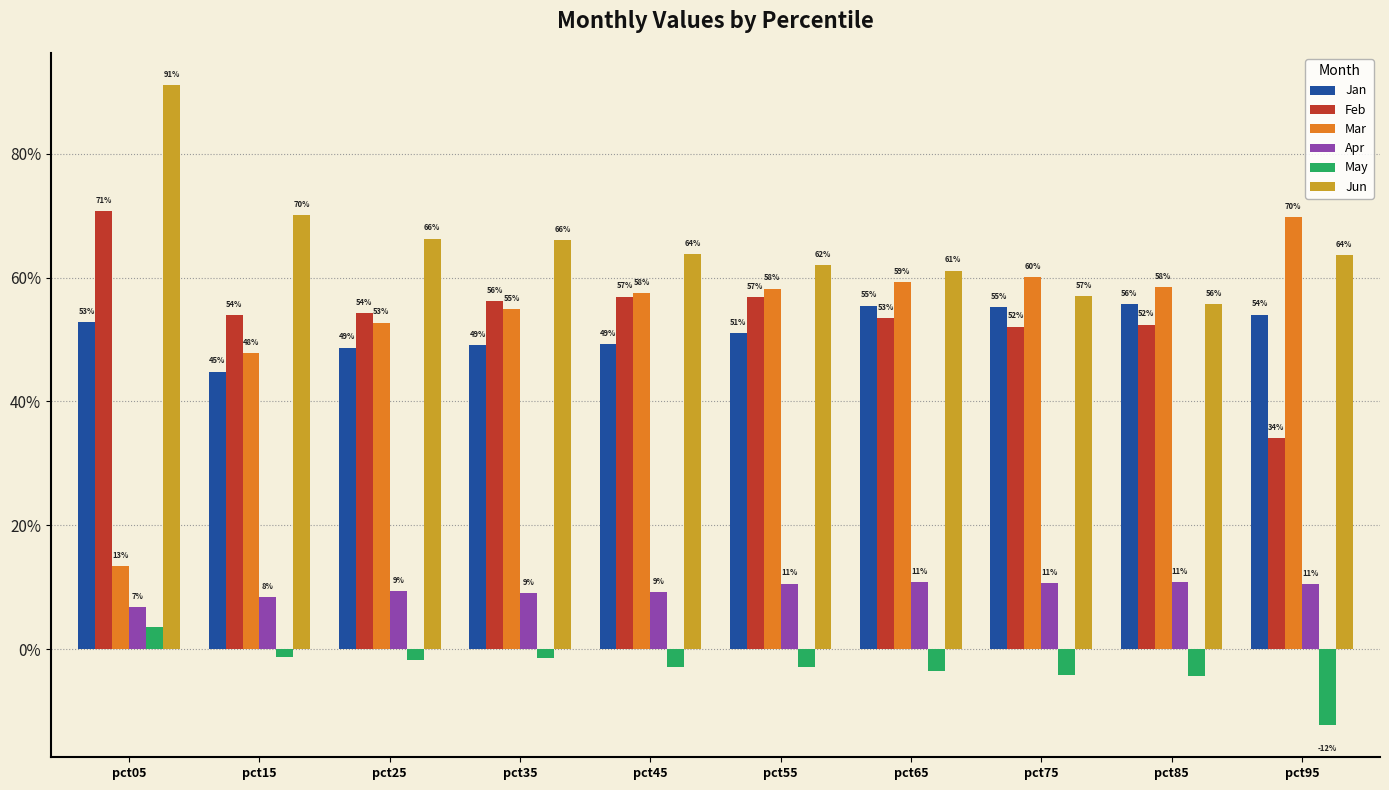

Are the bars grouped side by side (vs. stacked)?

Yes